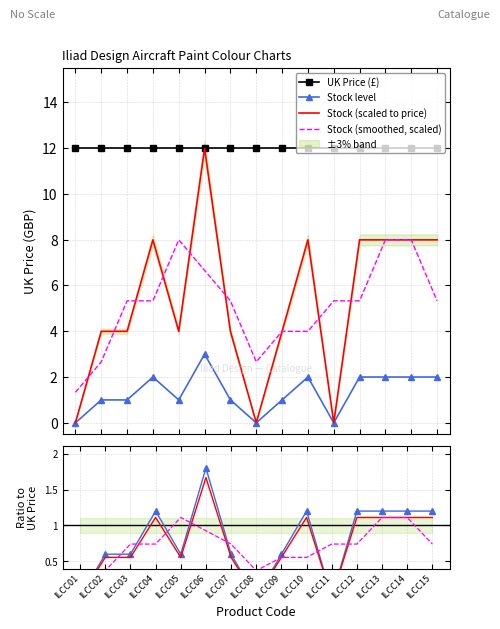

What is the value of the 5th point from the left?

1